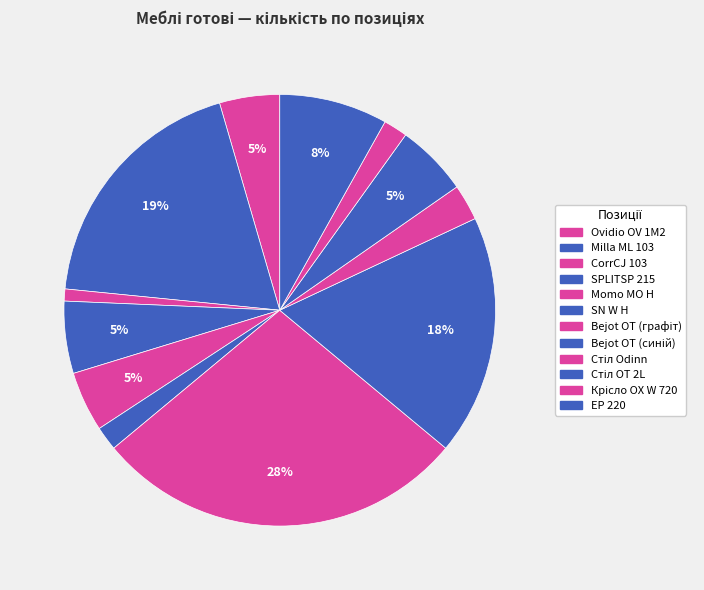

How many segments does this pie chart have?

12